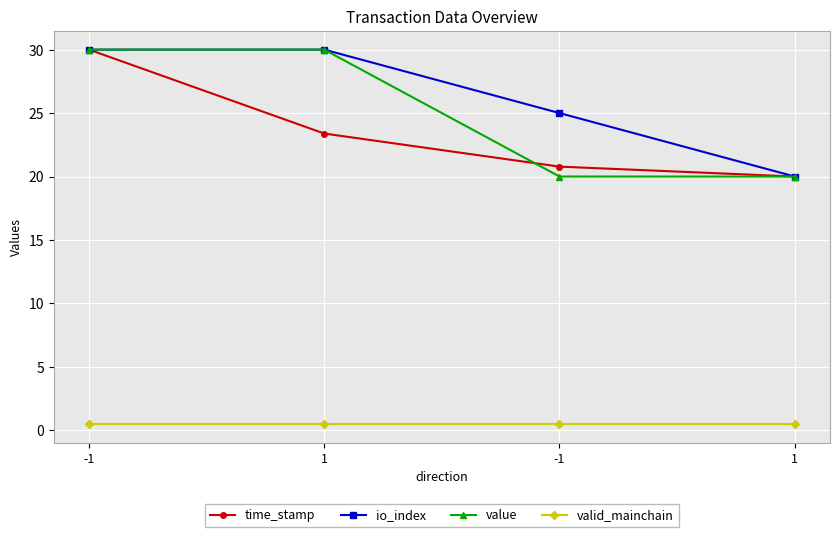

What is the lowest value of the io_index series?

20.0